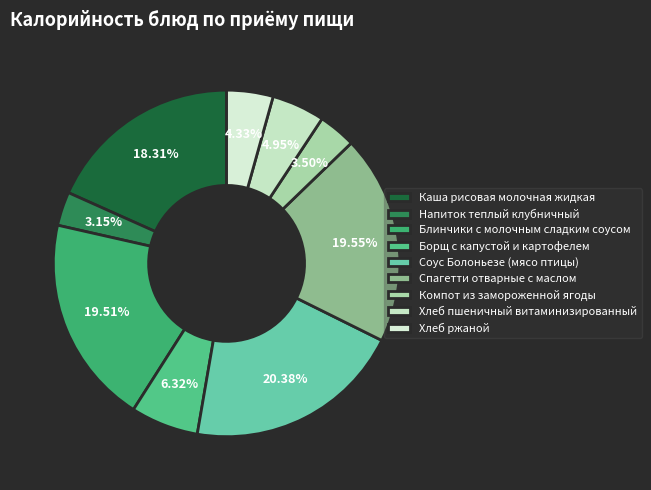

What percentage is the Хлеб пшеничный витаминизированный slice, to the nearest percent?

5%